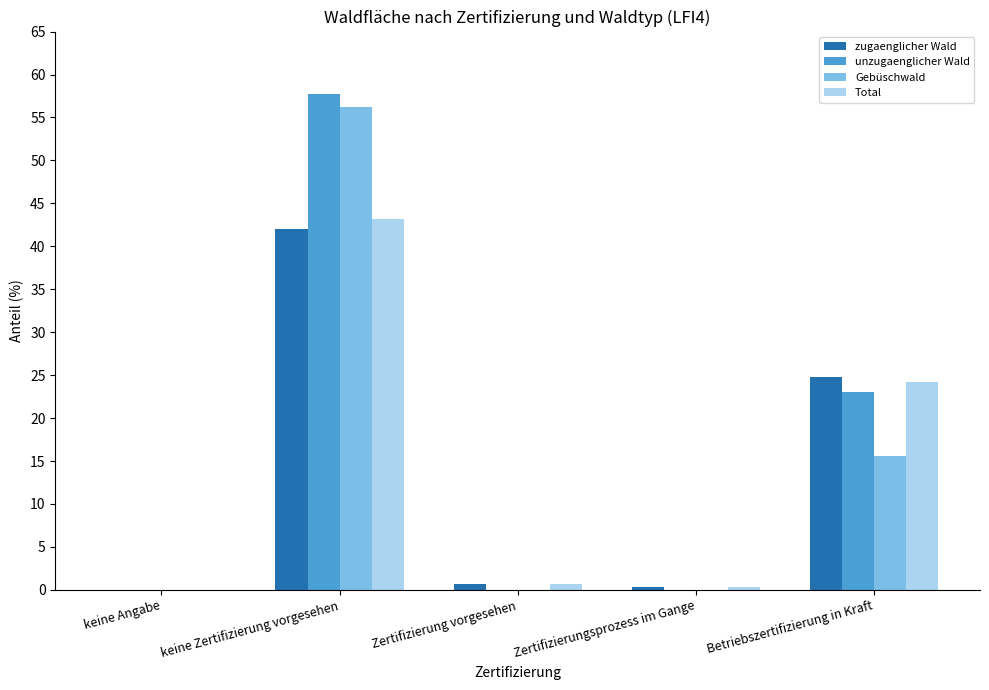

The value of unzugaenglicher Wald at Betriebszertifizierung in Kraft is 23.0. True or false?

True